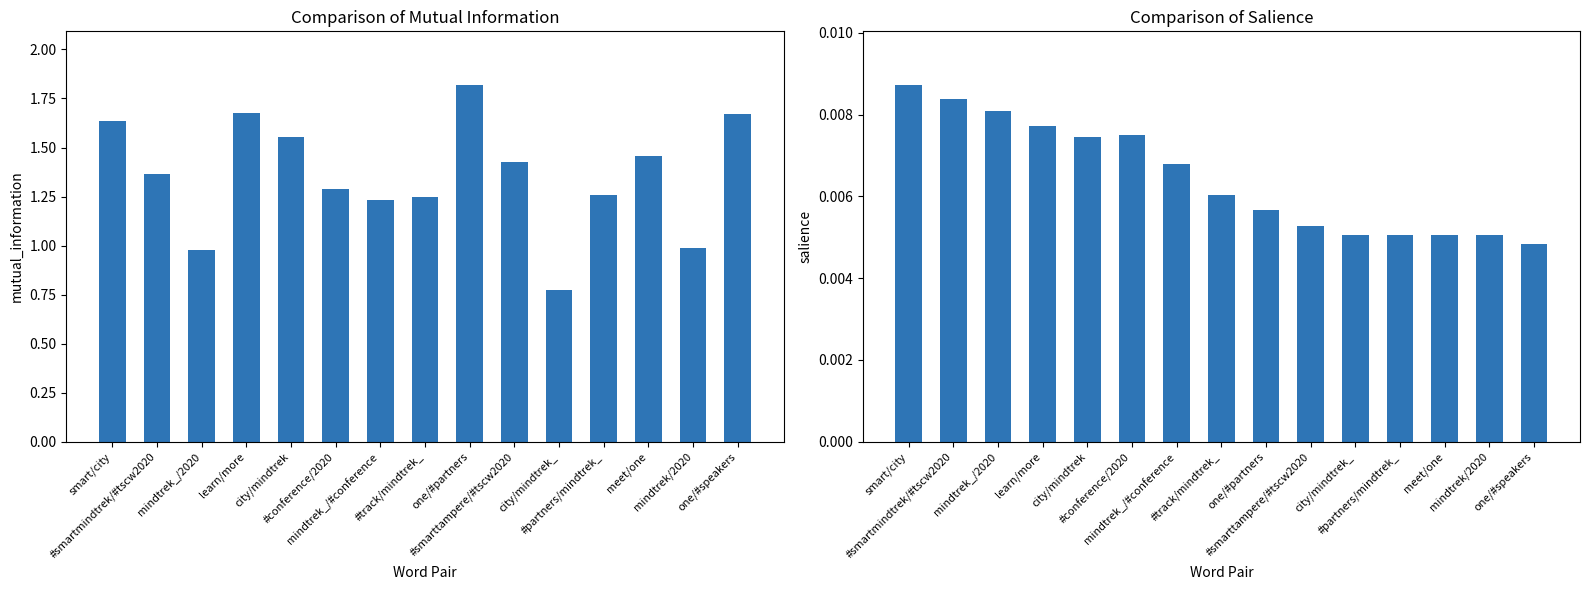

The Salience series shows 0.0 at one/#speakers. True or false?

True